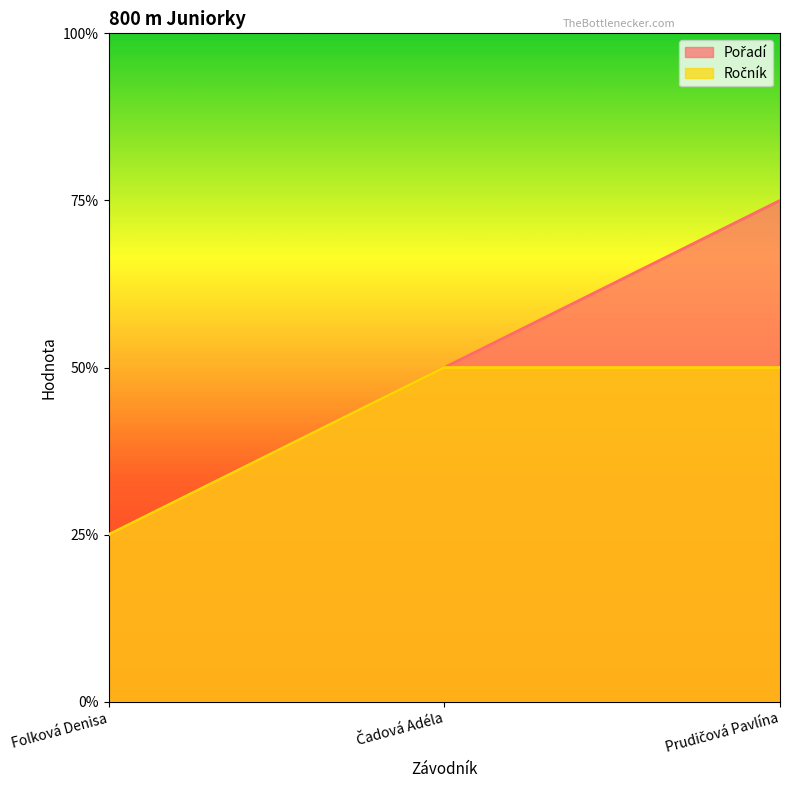

Reading left to right, transcribe all the data shown in this chart.

Pořadí: 1	2	3
Ročník: 1	2	2